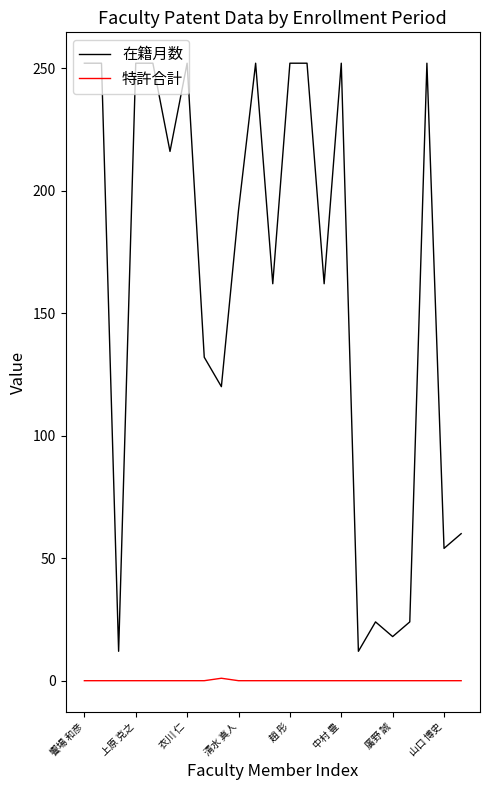

Rank the series by their average value, from highest to lowest.

在籍月数, 特許合計